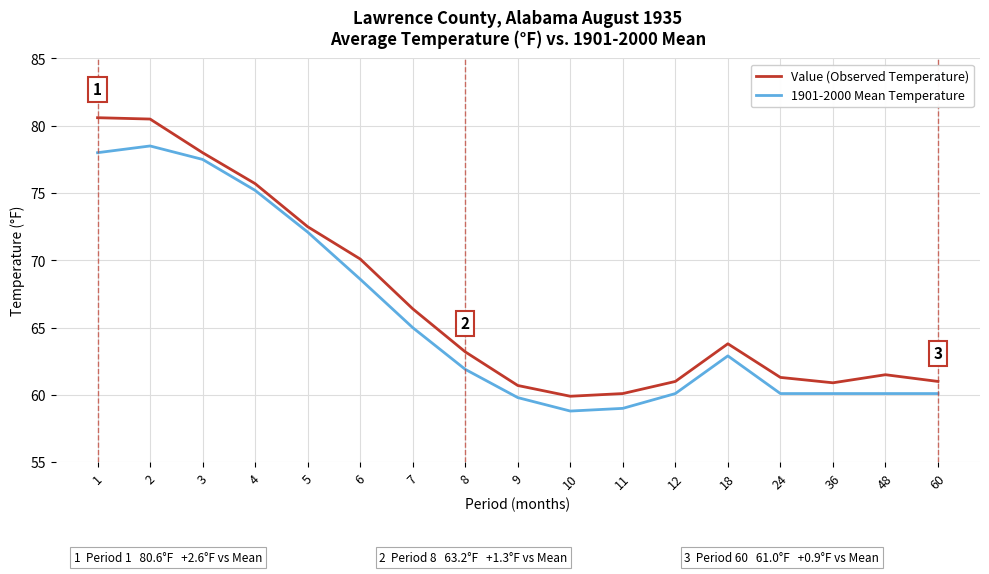

What is the minimum value shown in the chart?

58.8